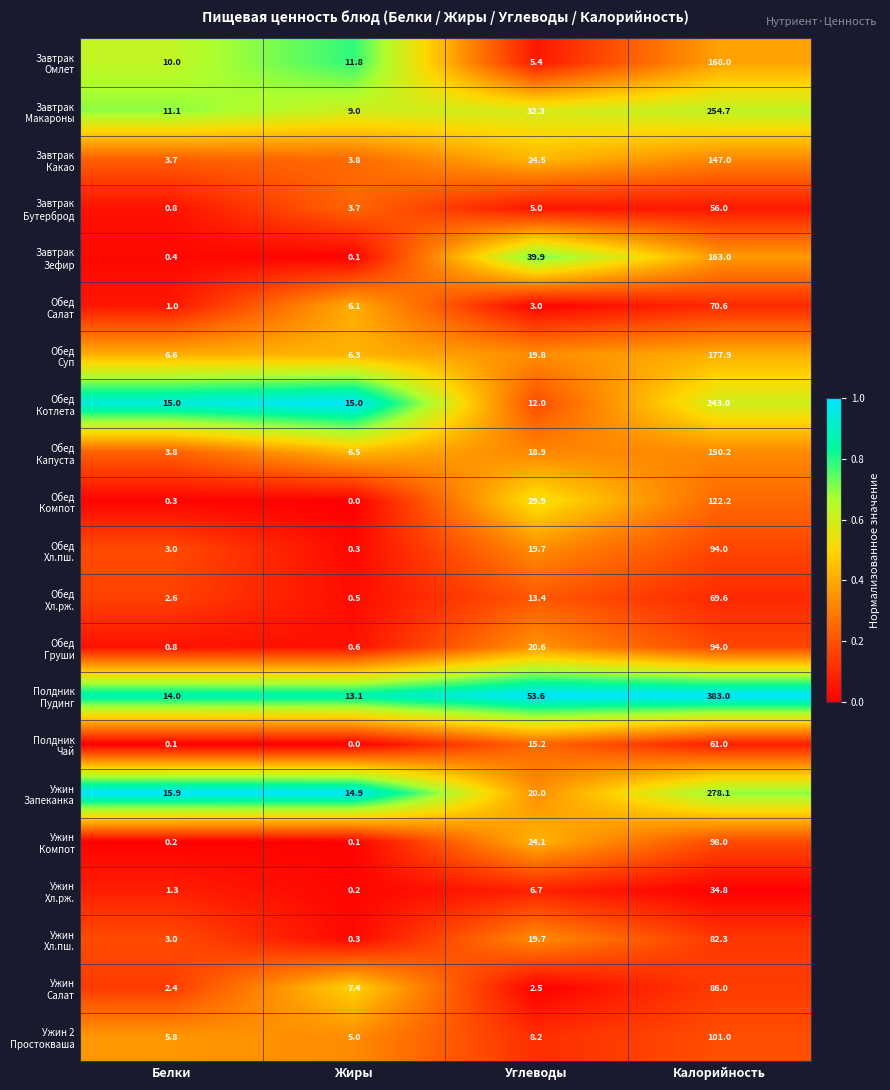

How many data points does each series have?

4